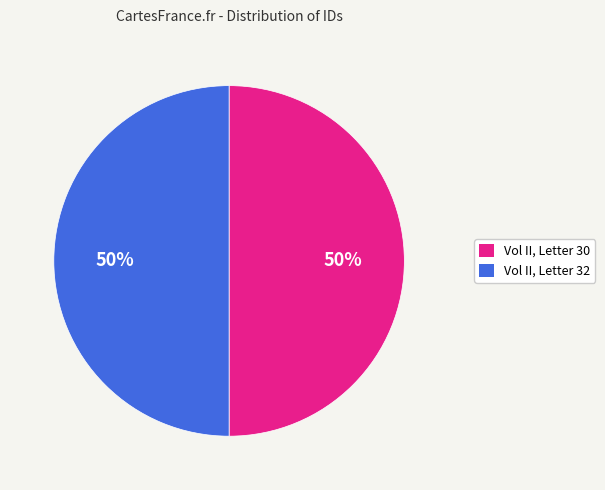

To the nearest percent, what percentage of the pie is Vol II, Letter 30?

50%